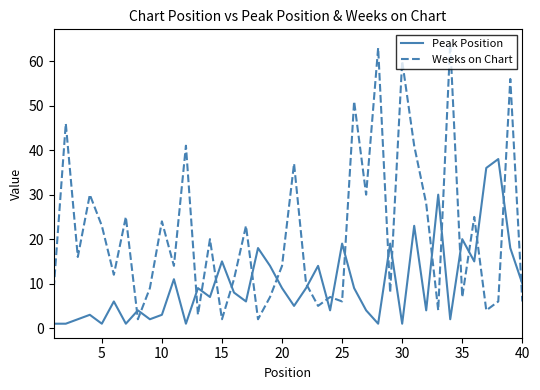

Which series ends up on top after the final intersection of Weeks on Chart and Peak Position?

Peak Position